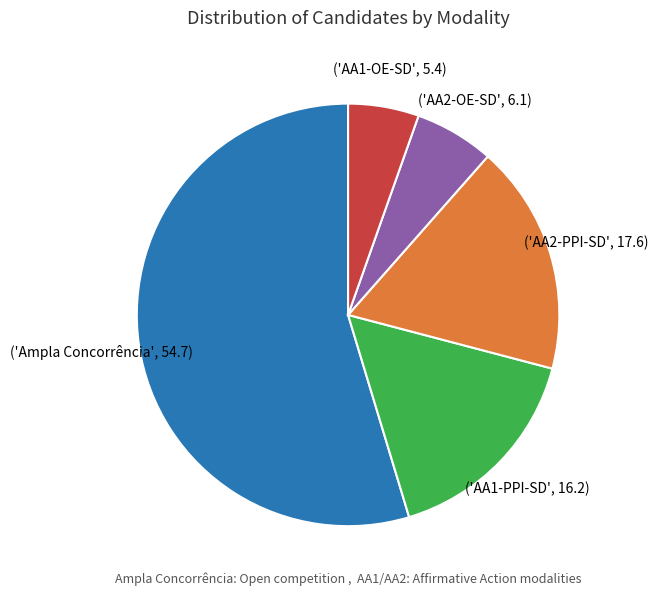

Does any single category account for the majority?

Yes